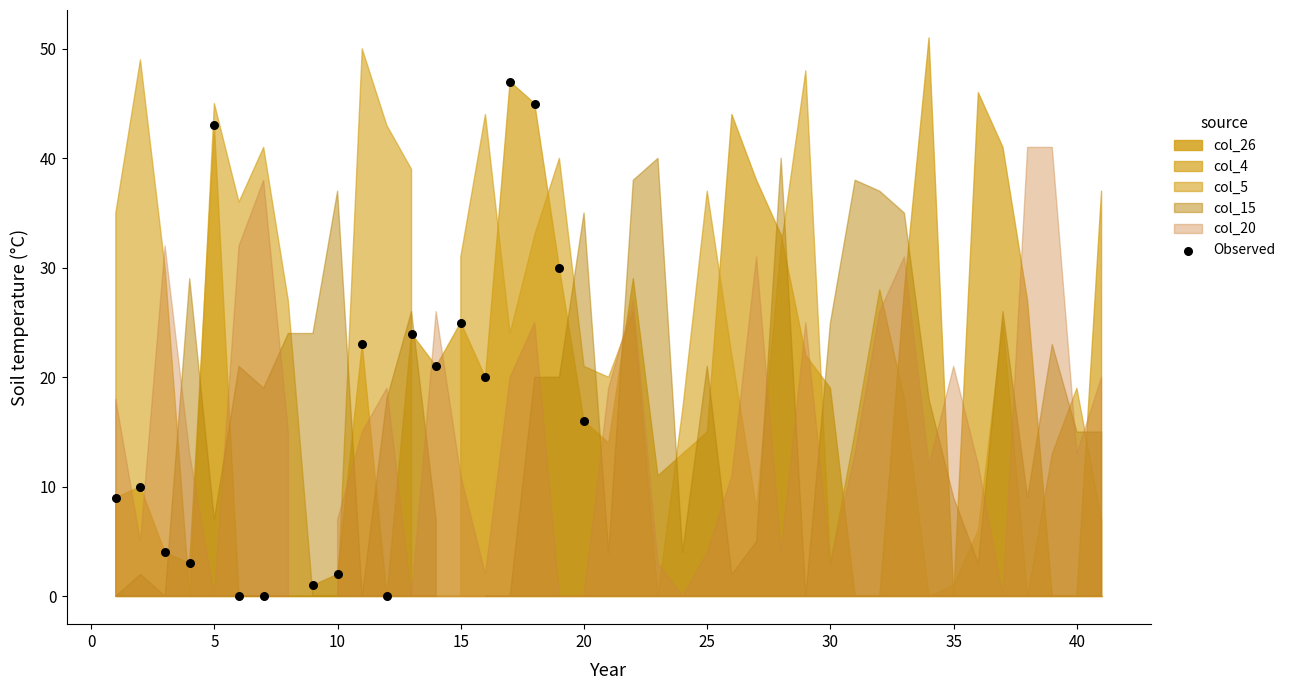

Between 20 and 30, which is larger?

30